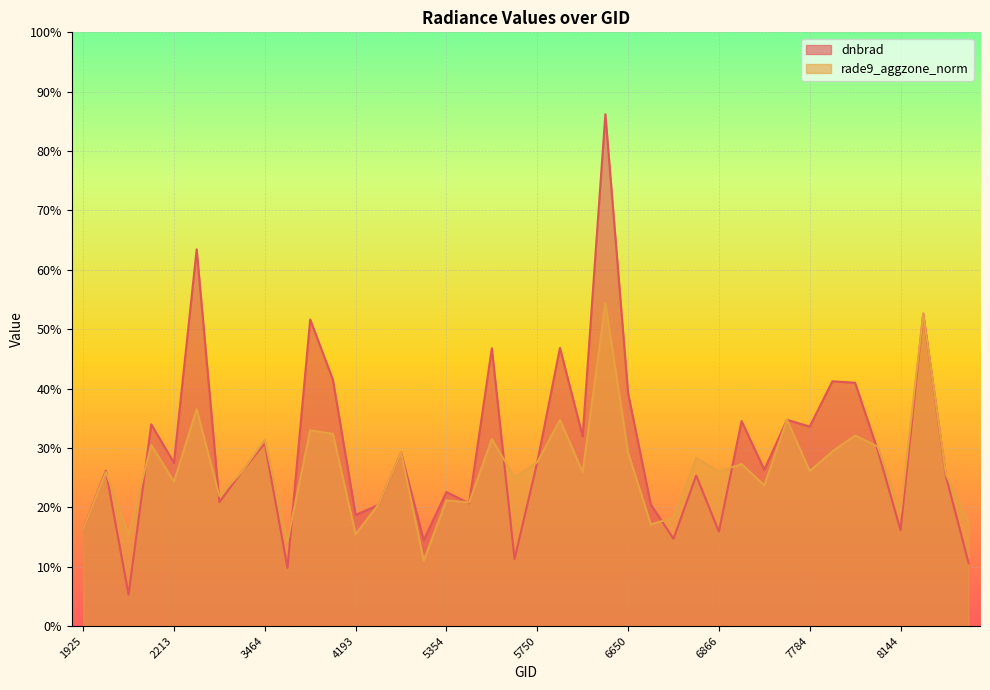

List the series in order of their overall mean, highest first.

dnbrad, rade9_aggzone_norm